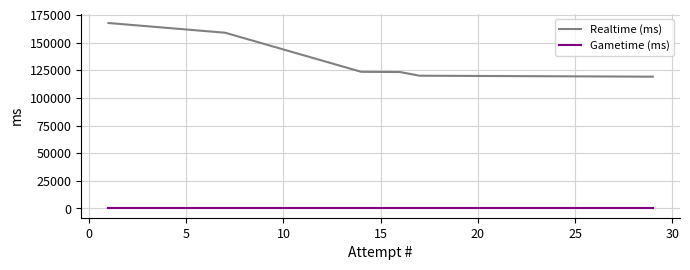

True or false: Realtime (ms) has more than 2 points higher than both neighbors.

False